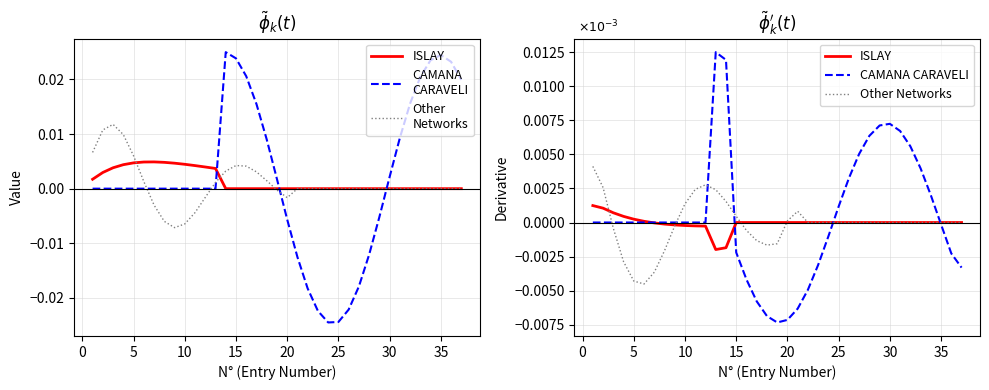

Rank the series at 30 from lowest to highest value.

Other Networks, ISLAY, CAMANA CARAVELI